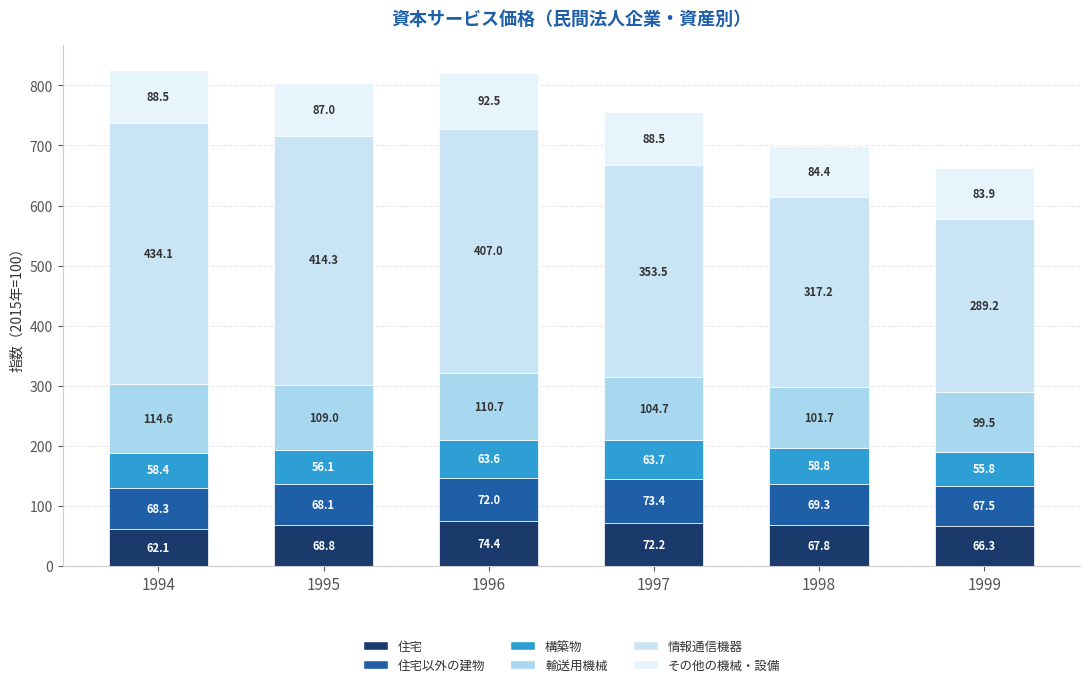

Which series has the widest spread of values?

情報通信機器